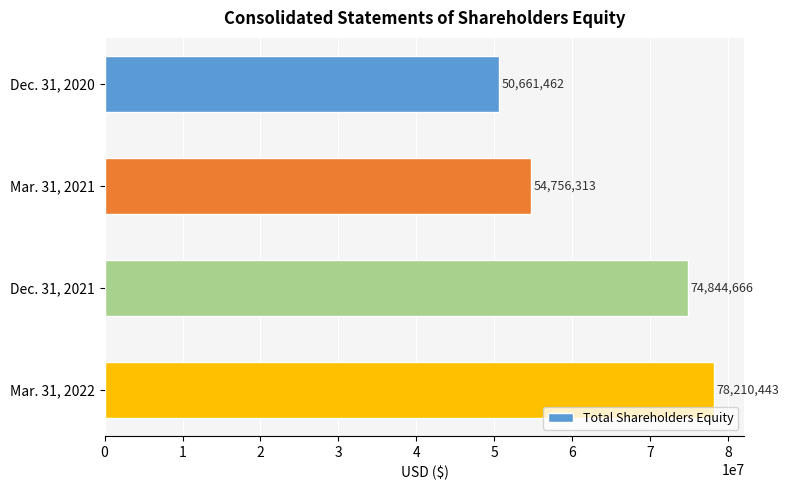

Count the number of data series in this chart.

1